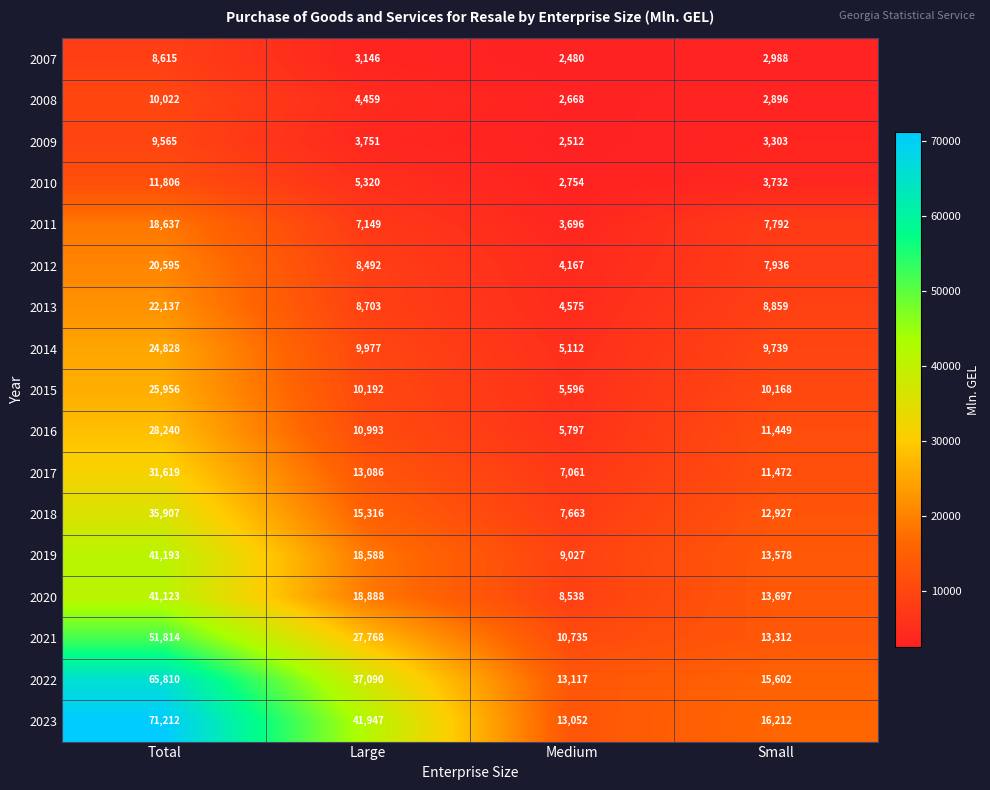

Rank the series at Medium from highest to lowest value.

2022, 2023, 2021, 2019, 2020, 2018, 2017, 2016, 2015, 2014, 2013, 2012, 2011, 2010, 2008, 2009, 2007